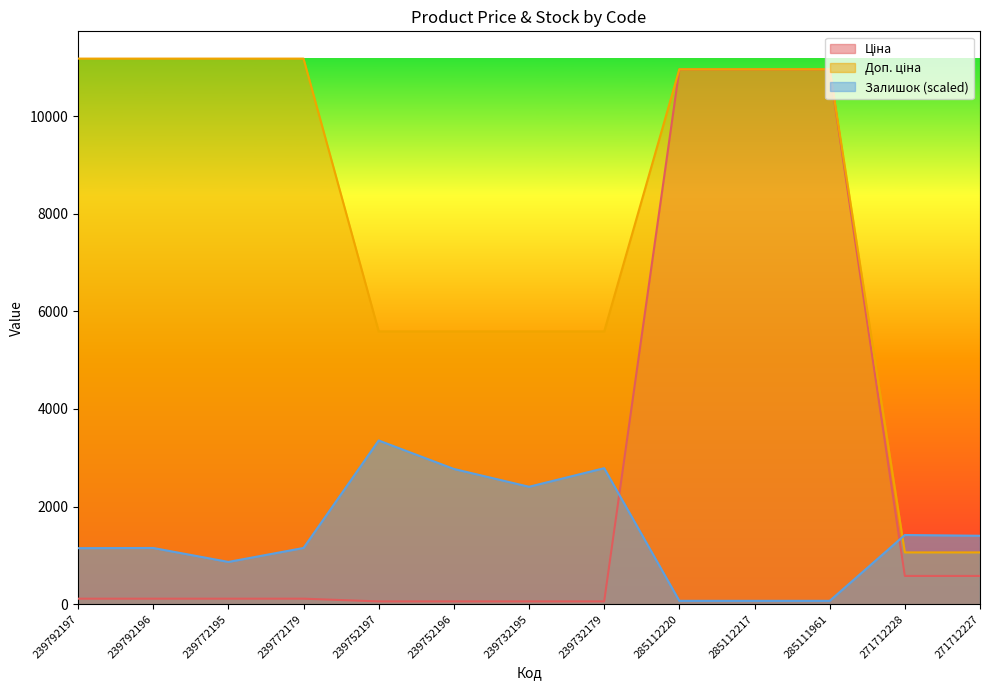

What position from the right is 239752196?

8